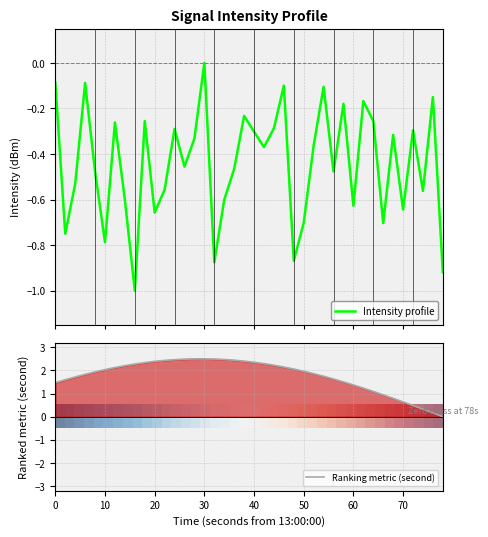

Which series has the largest range (max minus min)?

Ranking metric (second)